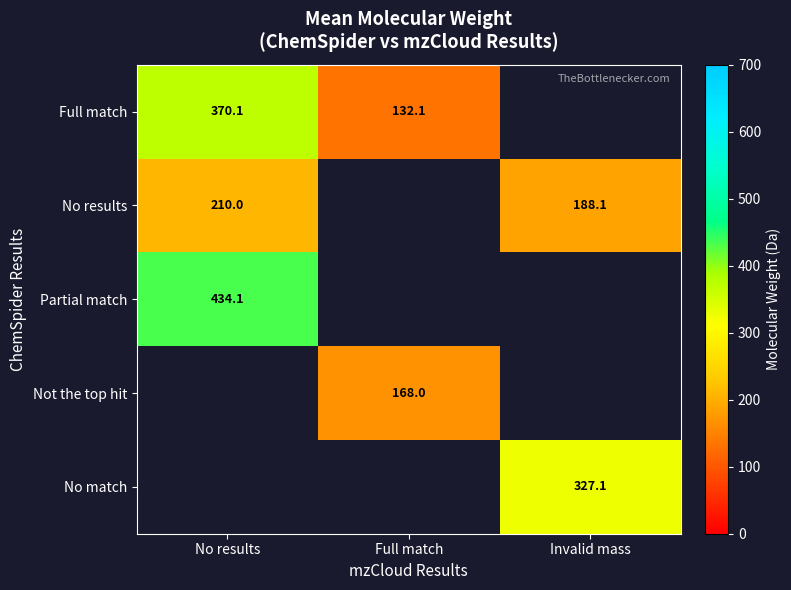

The Not the top hit series shows 168.0 at Full match. True or false?

True